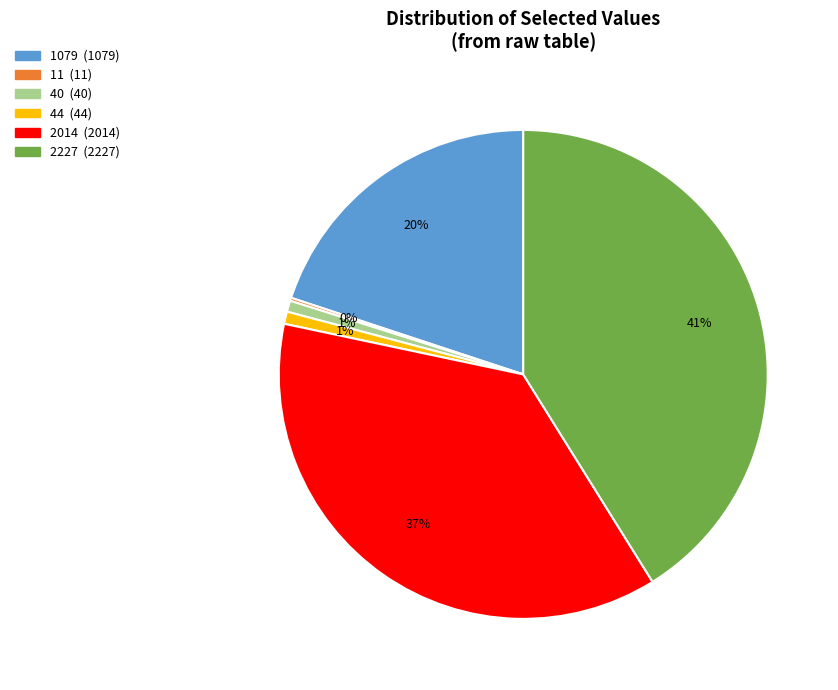

To the nearest percent, what is the difference between the largest and smallest slice percentages?

41%